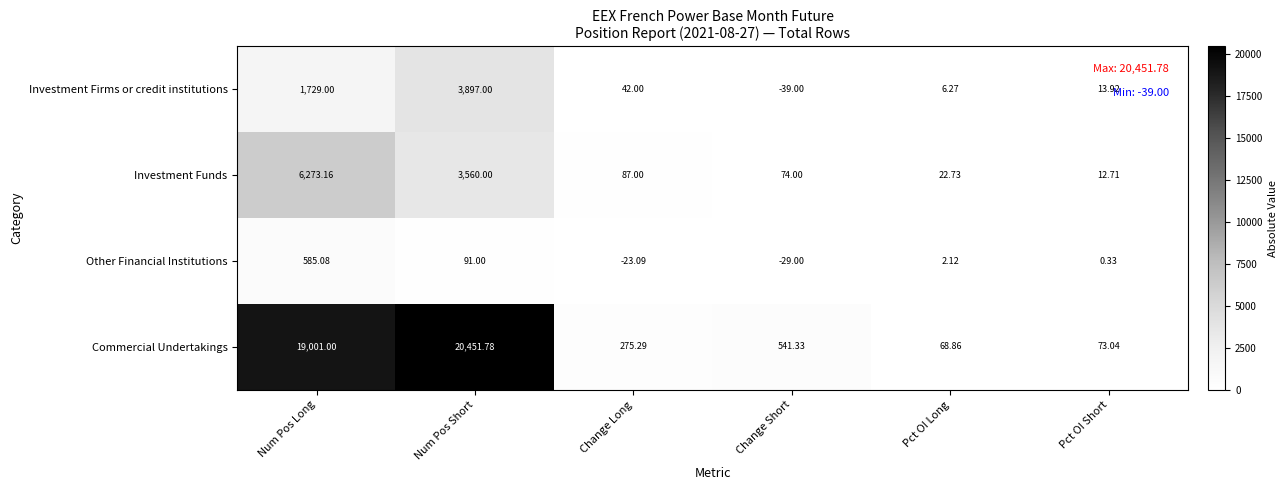

Which label corresponds to the smallest value in the chart?

Change Short